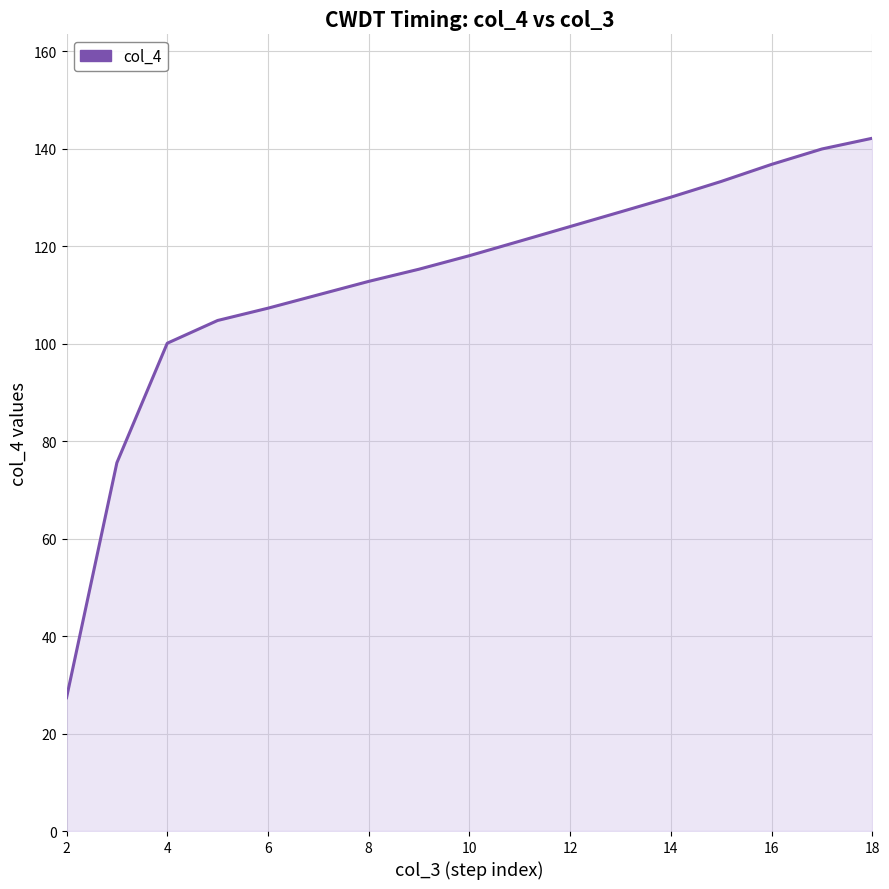

Count the number of data series in this chart.

1